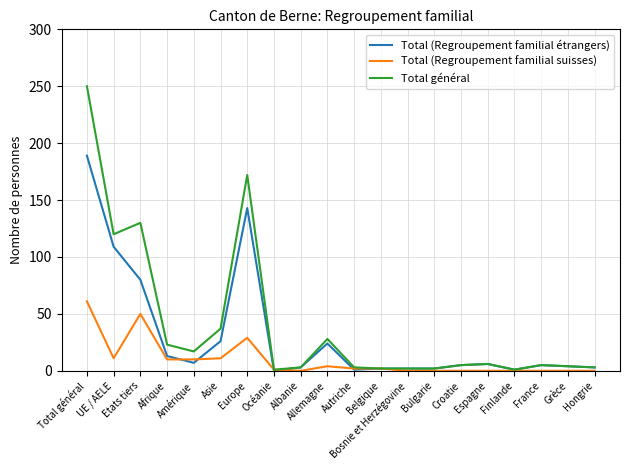

What are all the series names shown in the legend?

Total (Regroupement familial étrangers), Total (Regroupement familial suisses), Total général